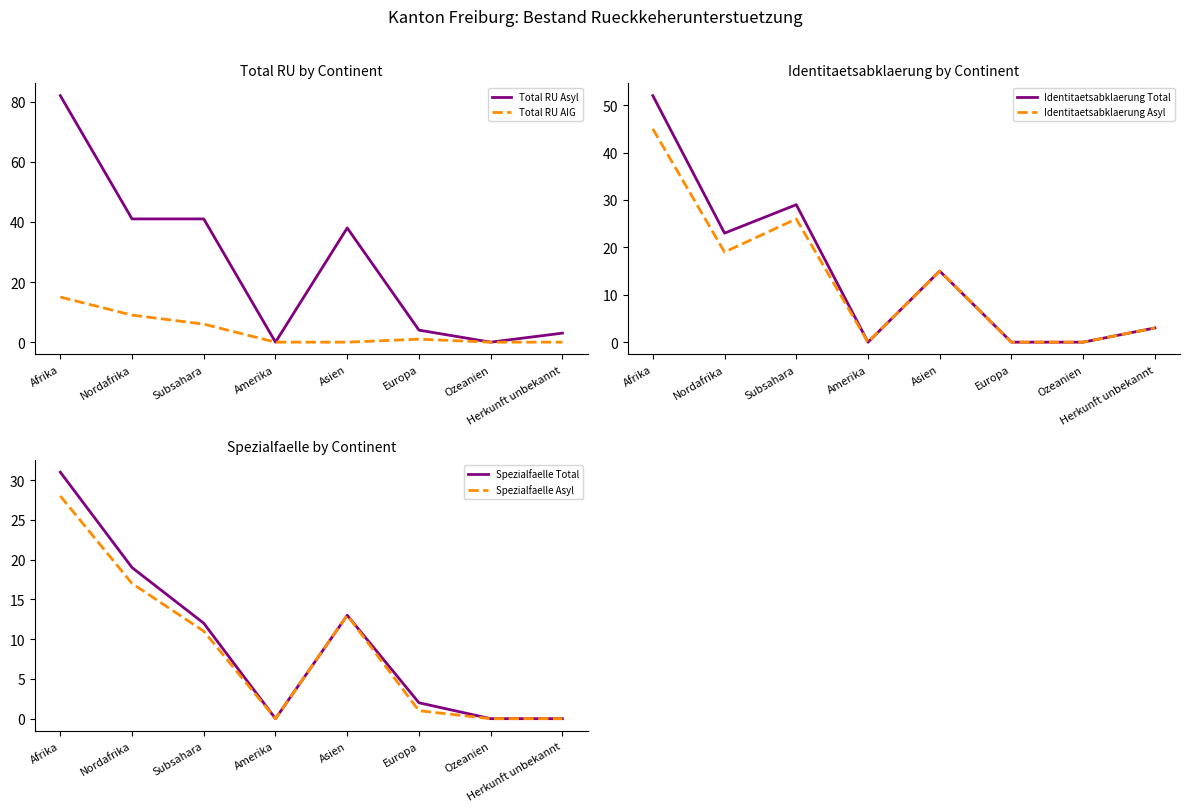

Reading left to right, list all the values displayed in this chart.

Total RU Asyl: Afrika=82	Nordafrika=41	Subsahara=41	Amerika=0	Asien=38	Europa=4	Ozeanien=0	Herkunft unbekannt=3
Total RU AIG: Afrika=15	Nordafrika=9	Subsahara=6	Amerika=0	Asien=0	Europa=1	Ozeanien=0	Herkunft unbekannt=0
Identitaetsabklaerung Total: Afrika=52	Nordafrika=23	Subsahara=29	Amerika=0	Asien=15	Europa=0	Ozeanien=0	Herkunft unbekannt=3
Identitaetsabklaerung Asyl: Afrika=45	Nordafrika=19	Subsahara=26	Amerika=0	Asien=15	Europa=0	Ozeanien=0	Herkunft unbekannt=3
Spezialfaelle Total: Afrika=31	Nordafrika=19	Subsahara=12	Amerika=0	Asien=13	Europa=2	Ozeanien=0	Herkunft unbekannt=0
Spezialfaelle Asyl: Afrika=28	Nordafrika=17	Subsahara=11	Amerika=0	Asien=13	Europa=1	Ozeanien=0	Herkunft unbekannt=0